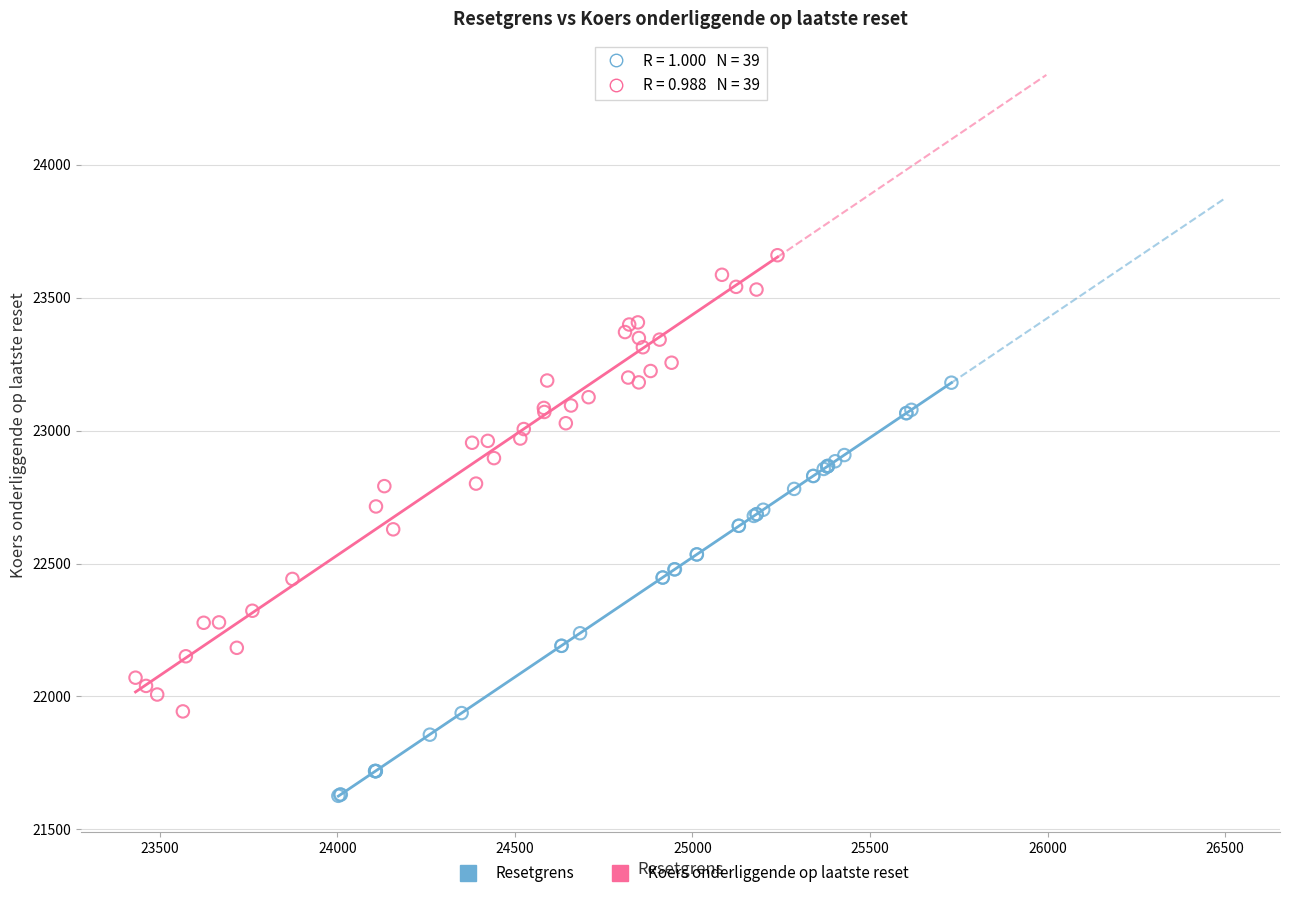

Which series contains the lowest Y value?

Resetgrens